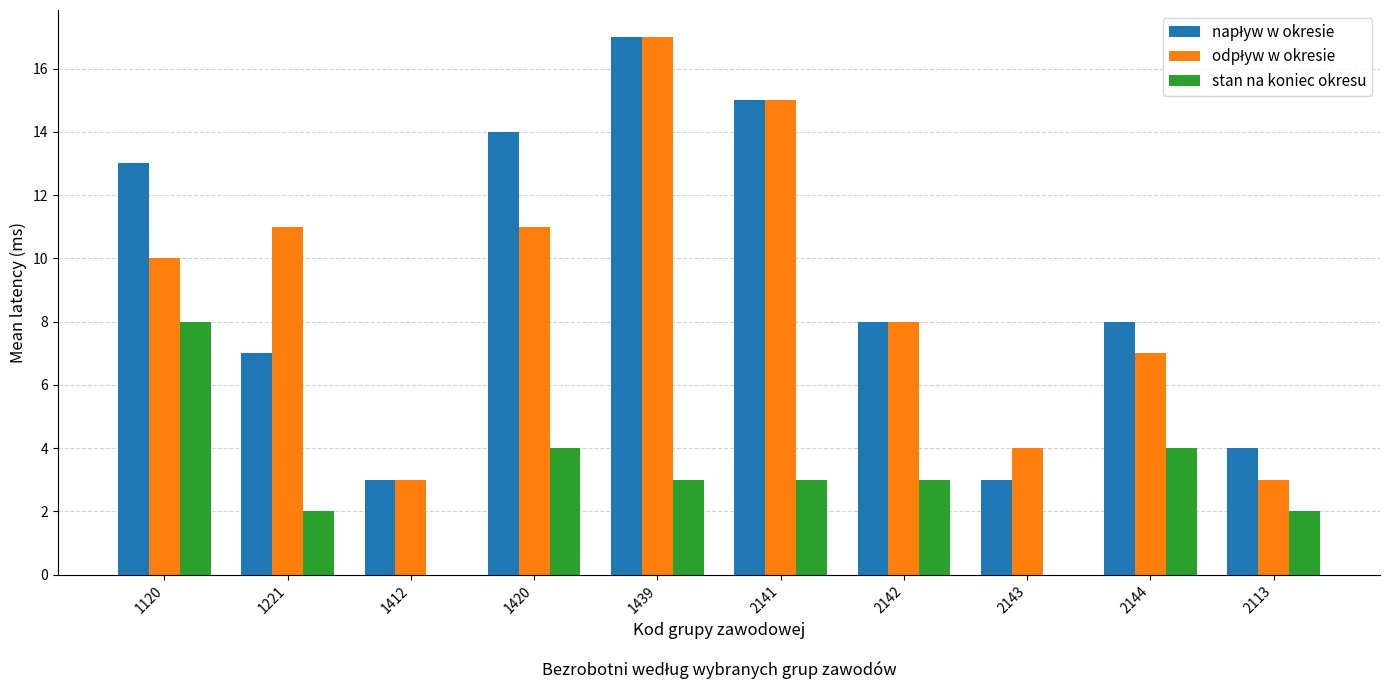

Which category has the highest value across all series?

1439